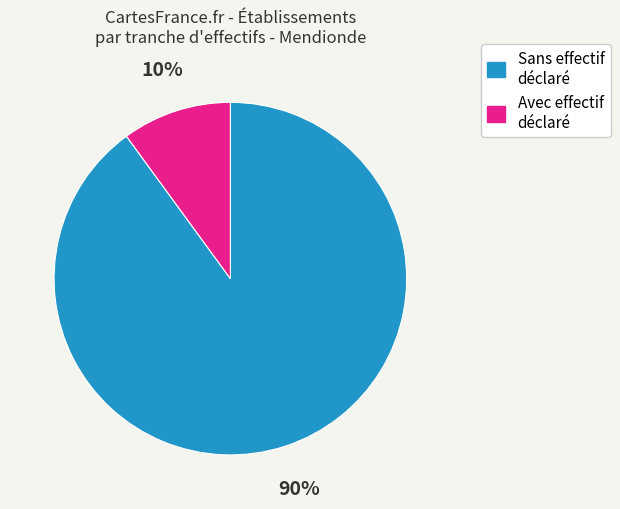

Is there any slice that represents more than half of the pie?

Yes